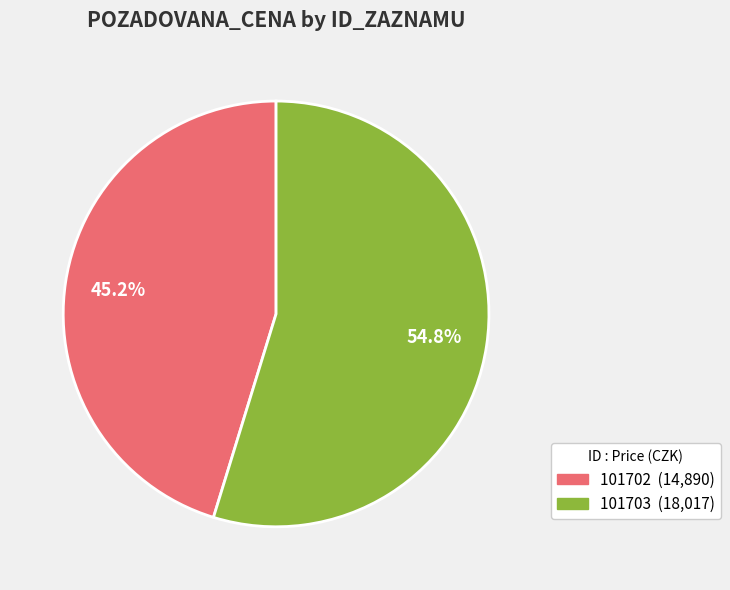

How many segments does this pie chart have?

2